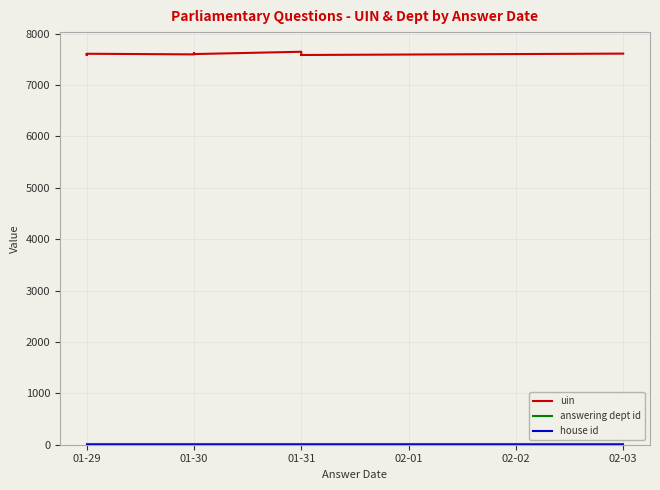

Which series has the largest total across all categories?

uin